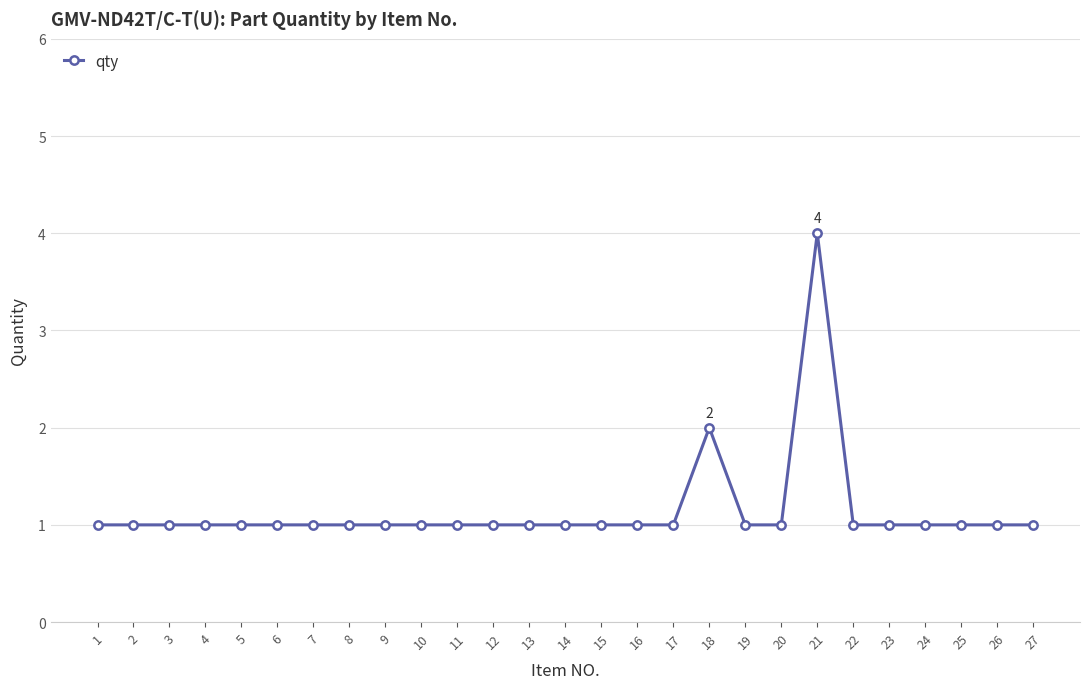

Reading right to left, transcribe all the data shown in this chart.

27=1	26=1	25=1	24=1	23=1	22=1	21=4	20=1	19=1	18=2	17=1	16=1	15=1	14=1	13=1	12=1	11=1	10=1	9=1	8=1	7=1	6=1	5=1	4=1	3=1	2=1	1=1